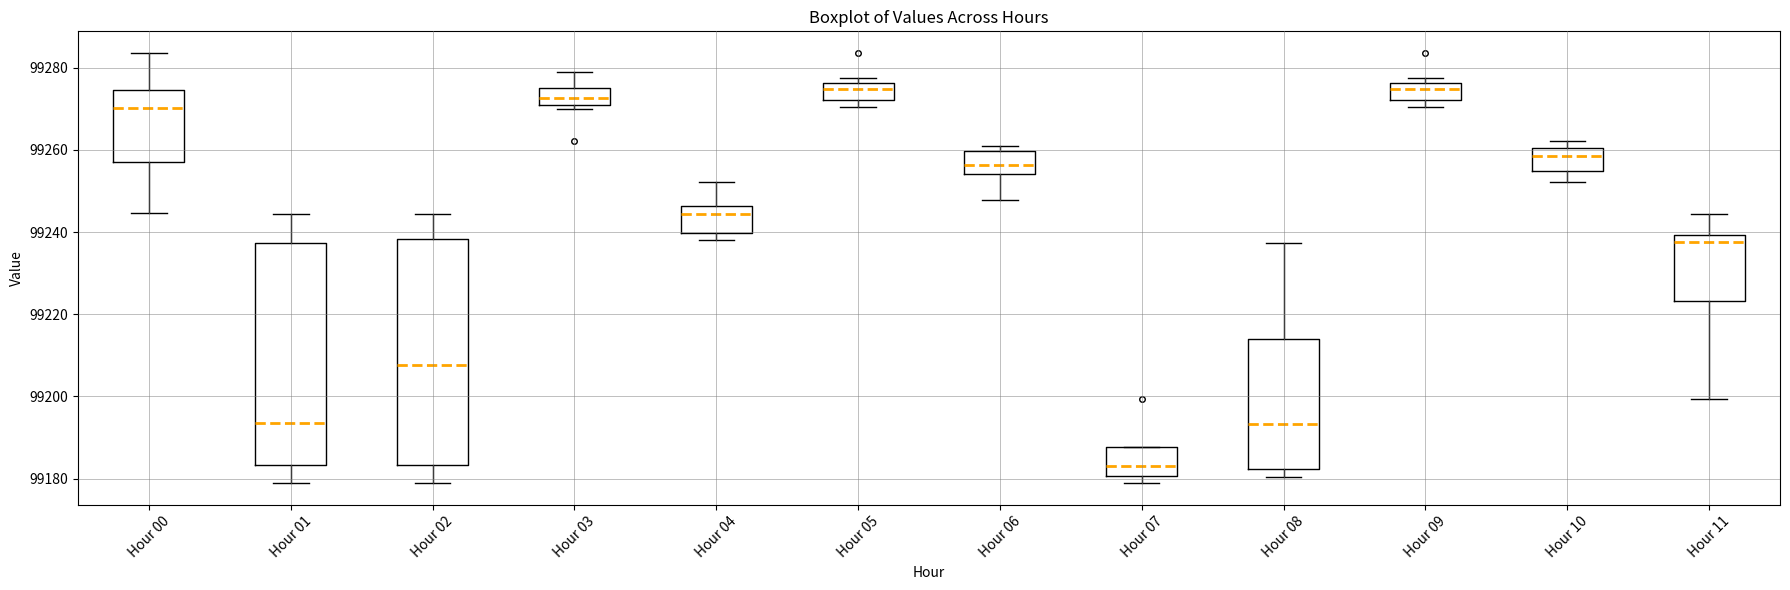

Reading left to right, read every box against the y-axis: the position of its median line, the range the box covers, and the ends of its whiskers. The values are not printed on the chart, so give them approximately, as read against the axis.

Hour 00: median 99270, box 99258 to 99274, whiskers 99244 to 99284
Hour 01: median 99194, box 99184 to 99238, whiskers 99178 to 99244
Hour 02: median 99208, box 99184 to 99238, whiskers 99178 to 99244
Hour 03: median 99272, box 99270 to 99276, whiskers 99270 (just below the box's lower edge) to 99278
Hour 04: median 99244, box 99240 to 99246, whiskers 99238 to 99252
Hour 05: median 99274, box 99272 to 99276, whiskers 99270 to 99278
Hour 06: median 99256, box 99254 to 99260, whiskers 99248 to 99260 (just above the box's upper edge)
Hour 07: median 99184, box 99180 to 99188, whiskers 99178 to 99188
Hour 08: median 99194, box 99182 to 99214, whiskers 99180 to 99238
Hour 09: median 99274, box 99272 to 99276, whiskers 99270 to 99278
Hour 10: median 99258, box 99254 to 99260, whiskers 99252 to 99262
Hour 11: median 99238, box 99224 to 99240, whiskers 99200 to 99244